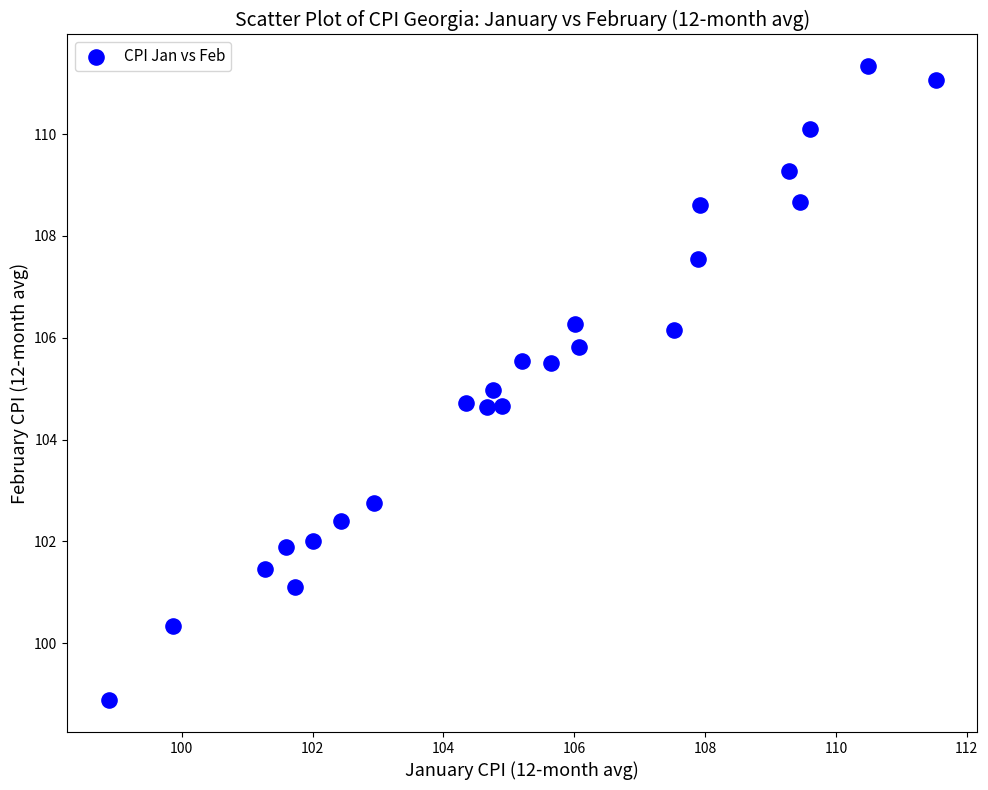

What is the range of Y values (max minus min)?

12.5